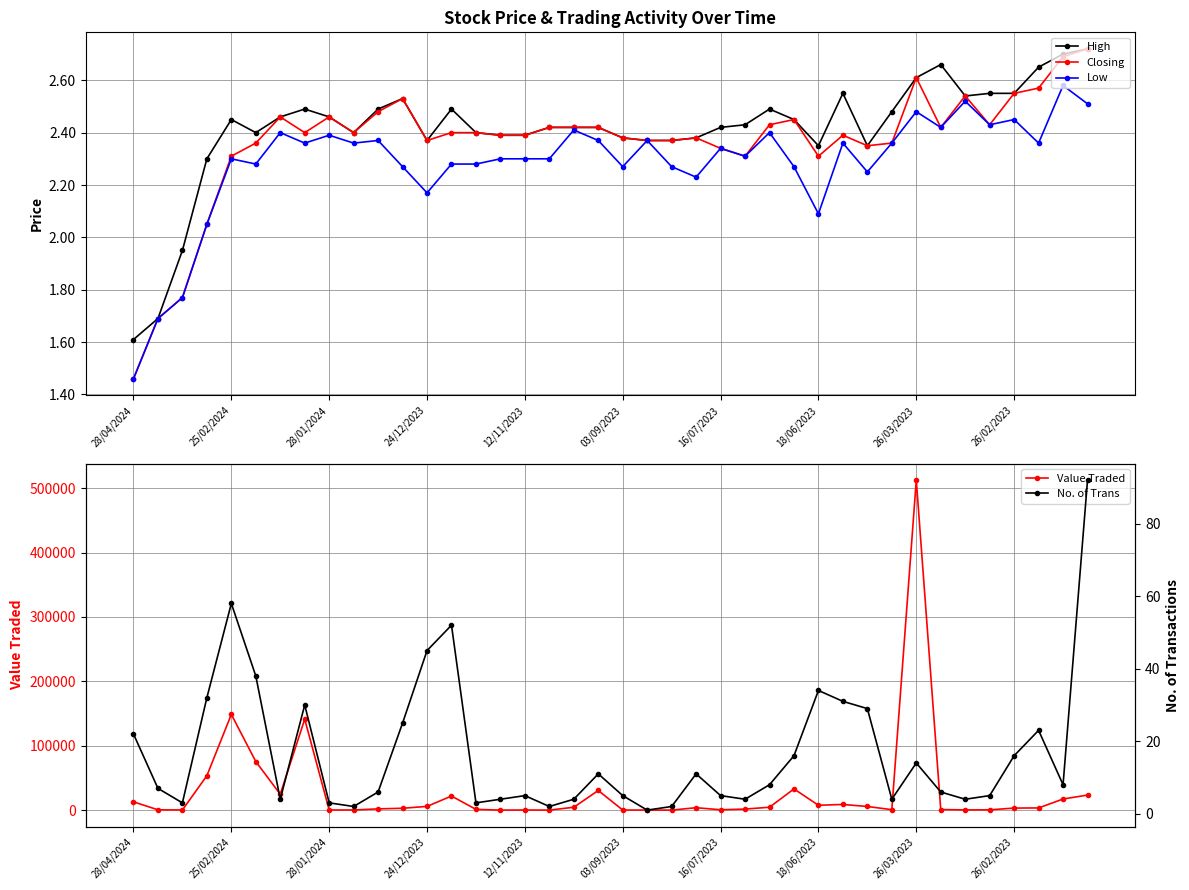

What is the highest value of the Value Traded series?

512439